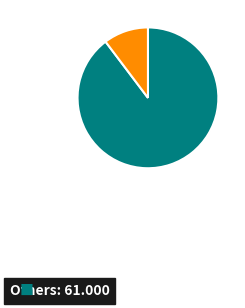

How many slices are in this pie chart?

2